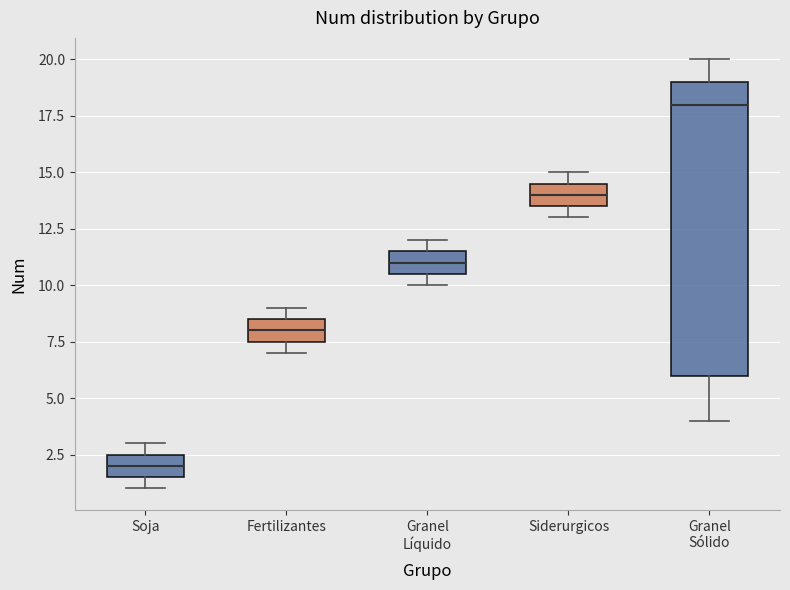

Comparing the boxes themselves (not the whiskers), which one is the tallest?

Granel Sólido